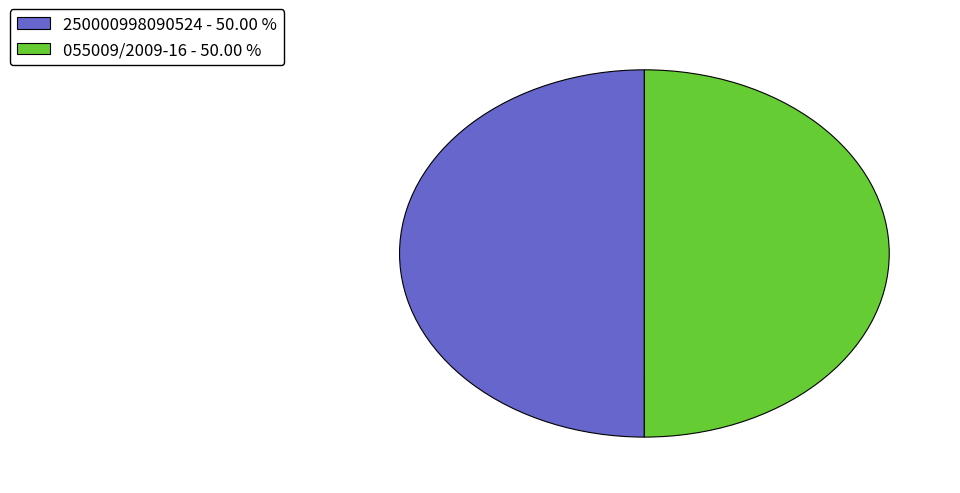

How many slices are in this pie chart?

2